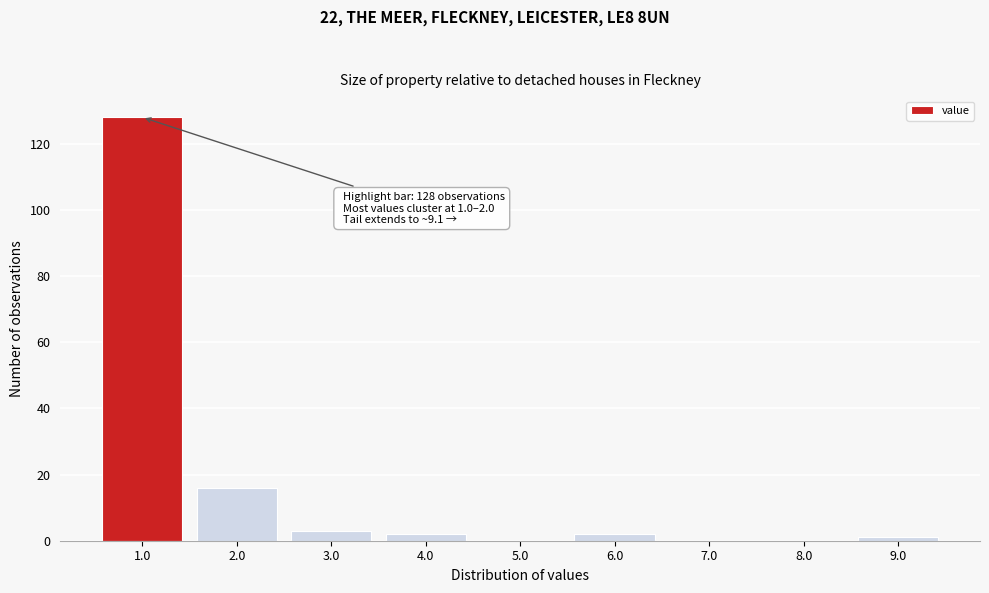

Reading right to left, what are all the values shown in this chart?

9.0=1	8.0=0	7.0=0	6.0=2	5.0=0	4.0=2	3.0=3	2.0=16	1.0=128